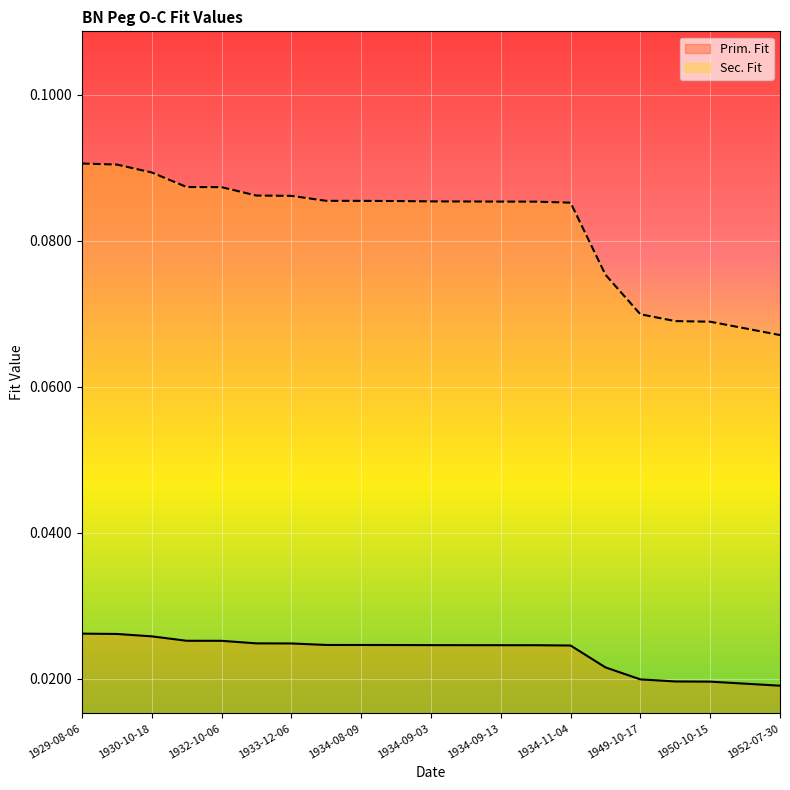

Which series has the largest range (max minus min)?

Sec. Fit